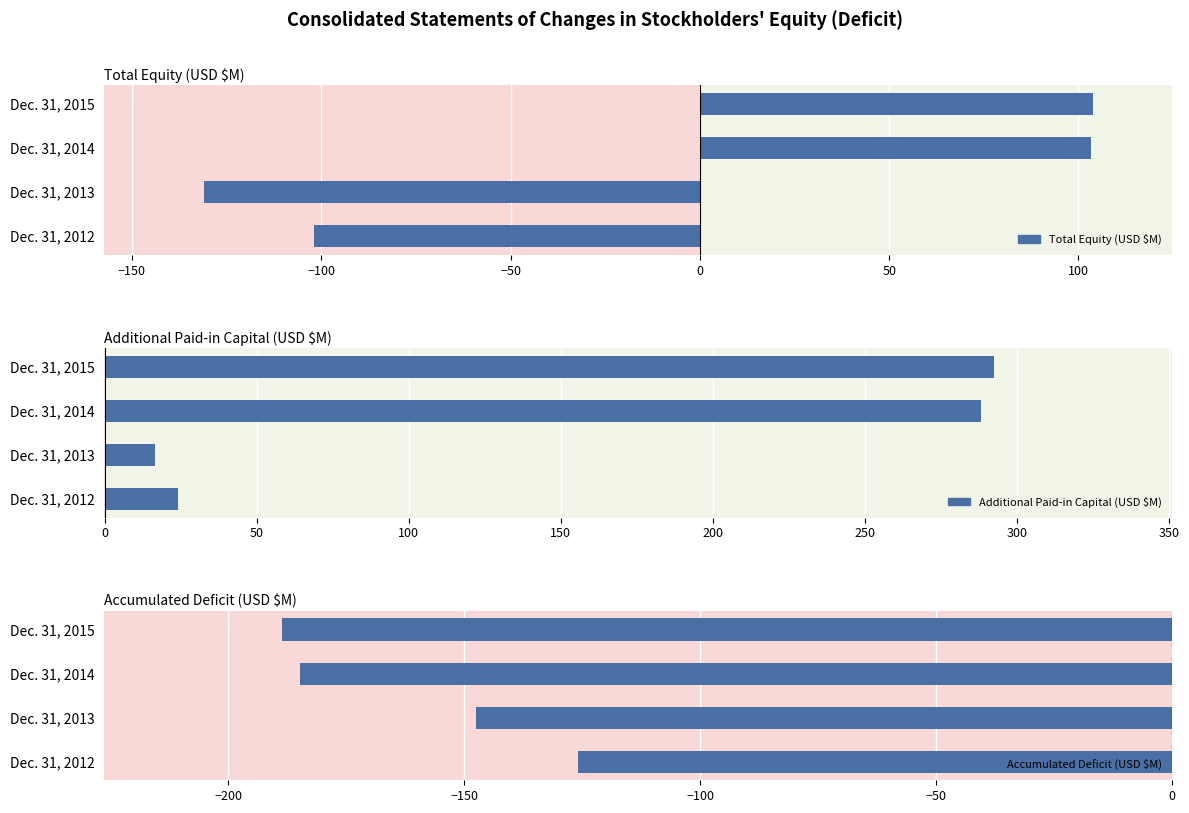

What is the maximum value for Total Equity (USD $M)?

104.0